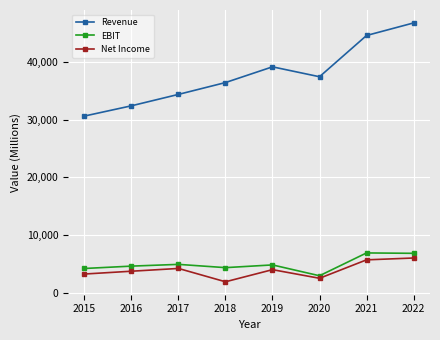

What is the total value across all series at 2016?

40778